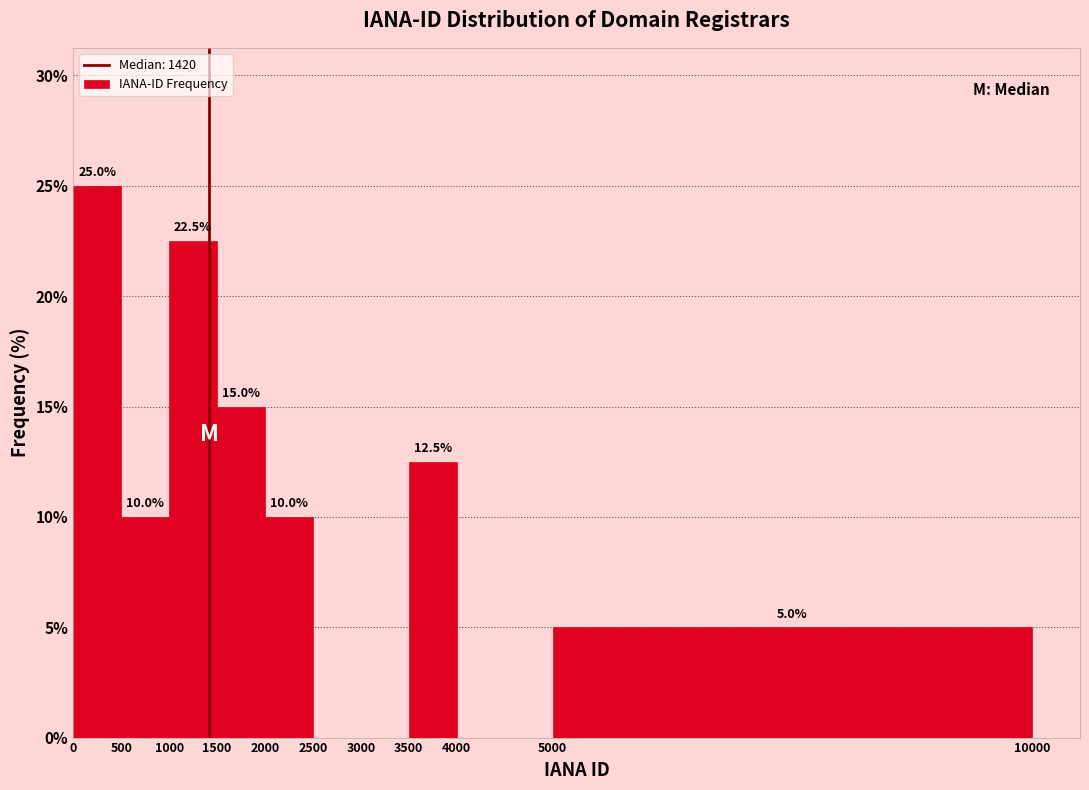

Which range on the x-axis has the tallest bar?

0 to 500